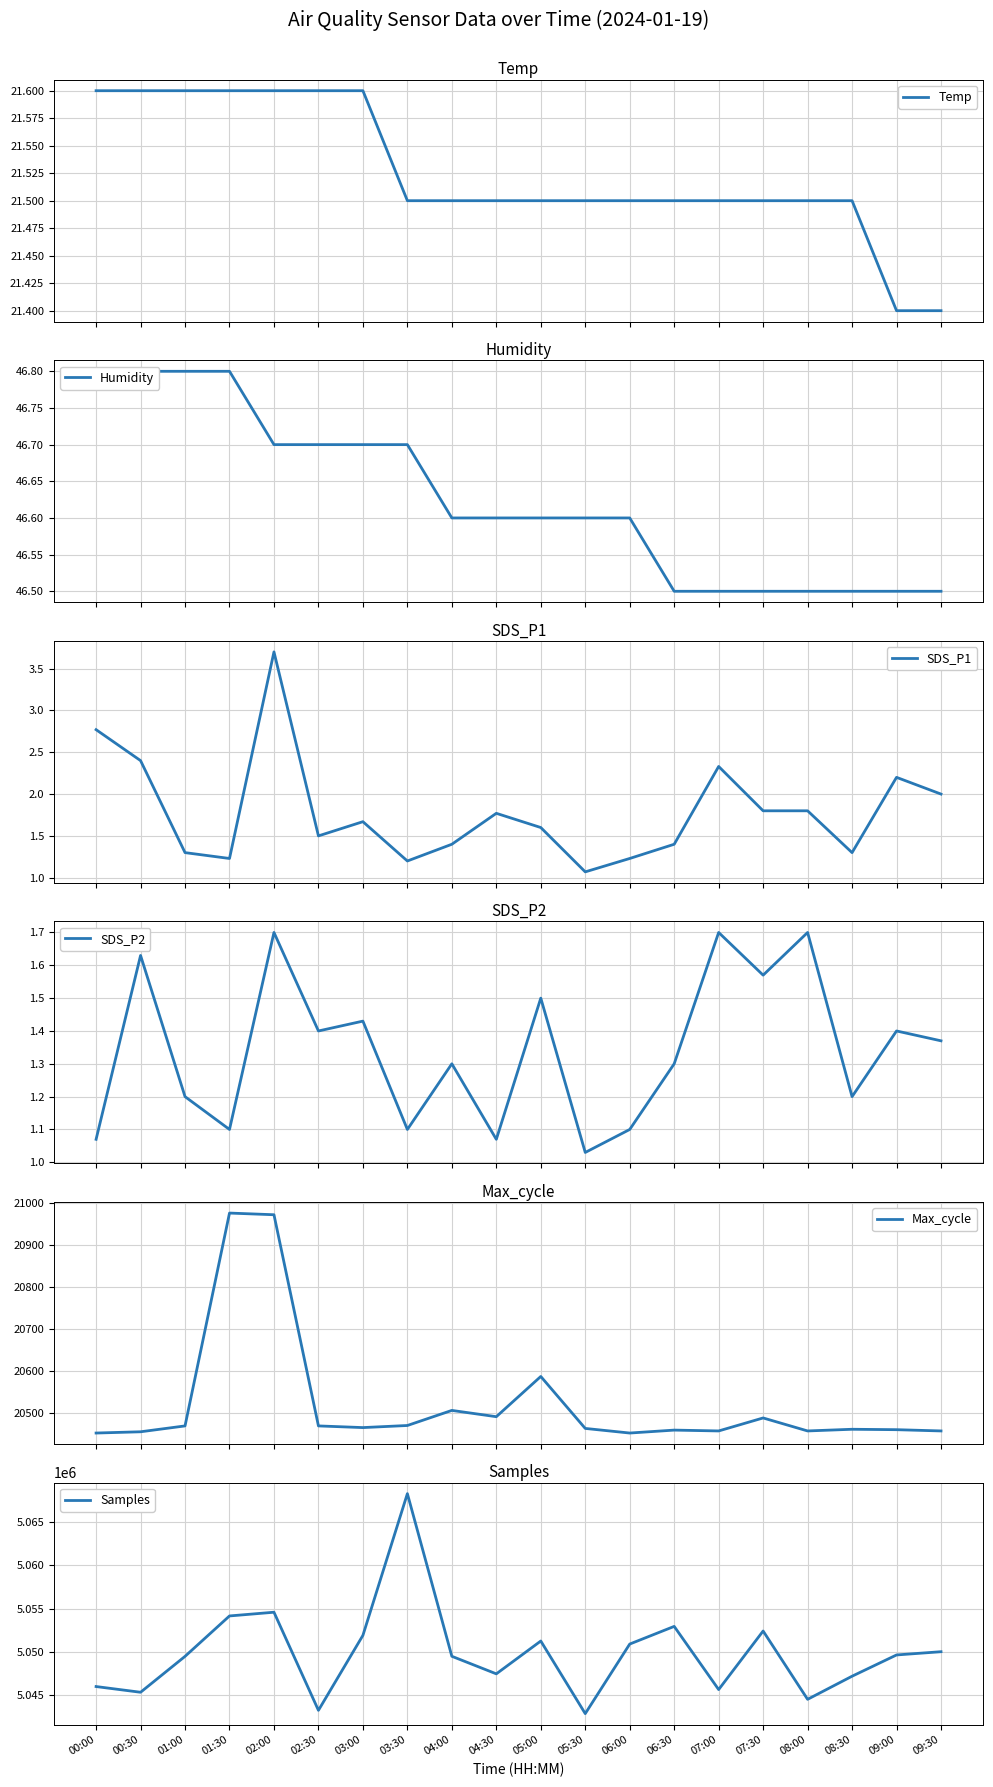

What position from the left is 02:00?

5